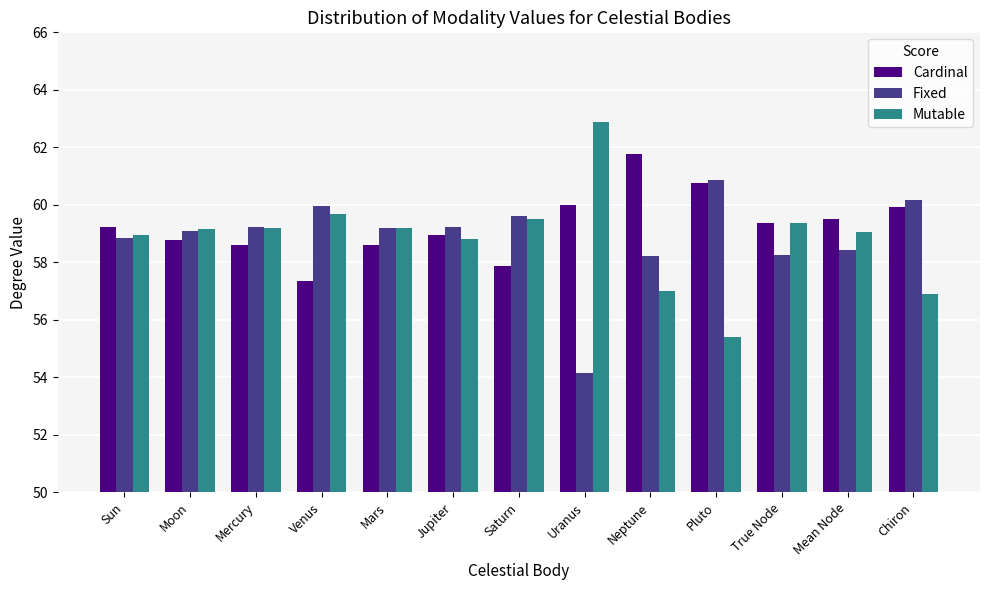

What is the maximum value for Fixed?

60.9